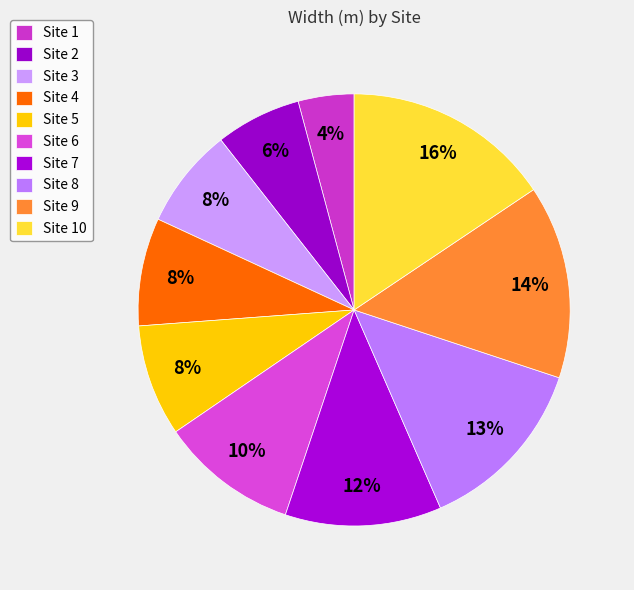

How many slices are in this pie chart?

10